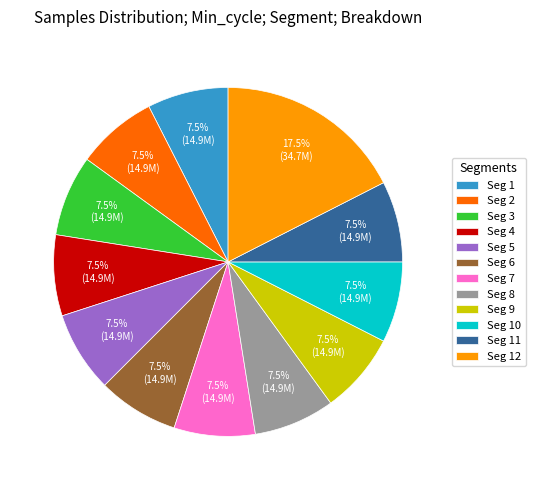

Approximately how many times larger is the value at Seg 8 compared to Seg 12?

0.4